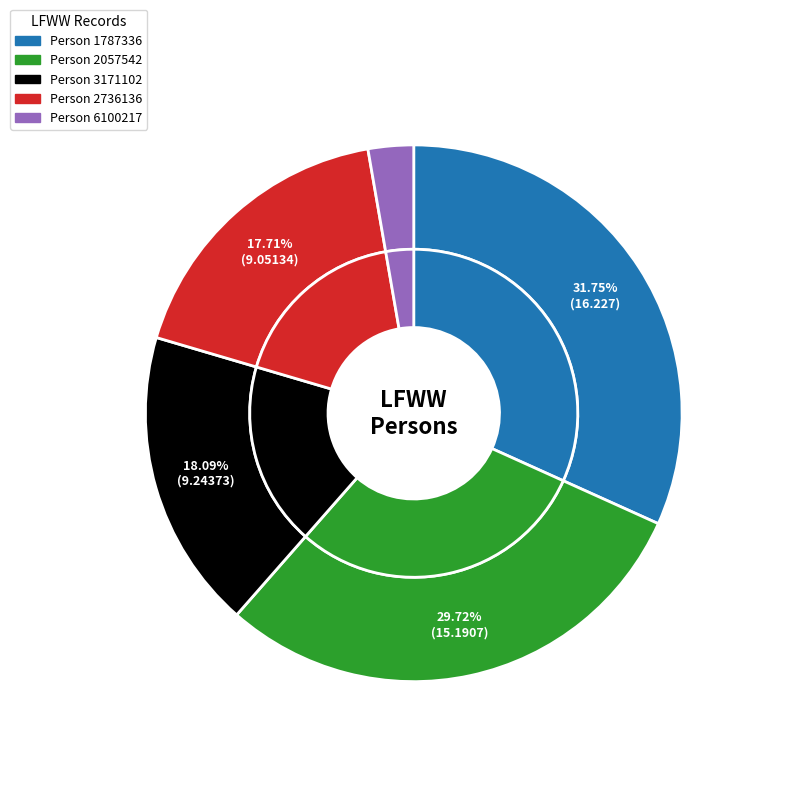

How many segments does this pie chart have?

5